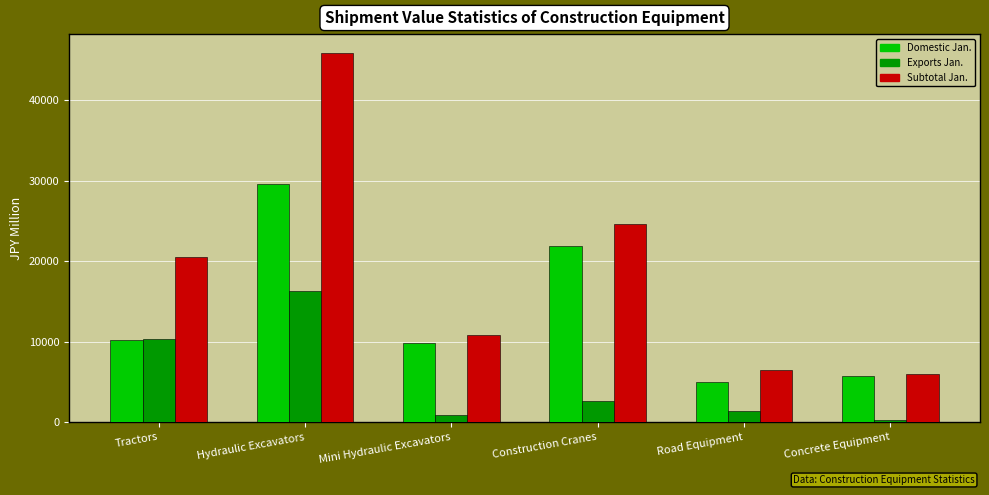

How many bars are there in each group?

3